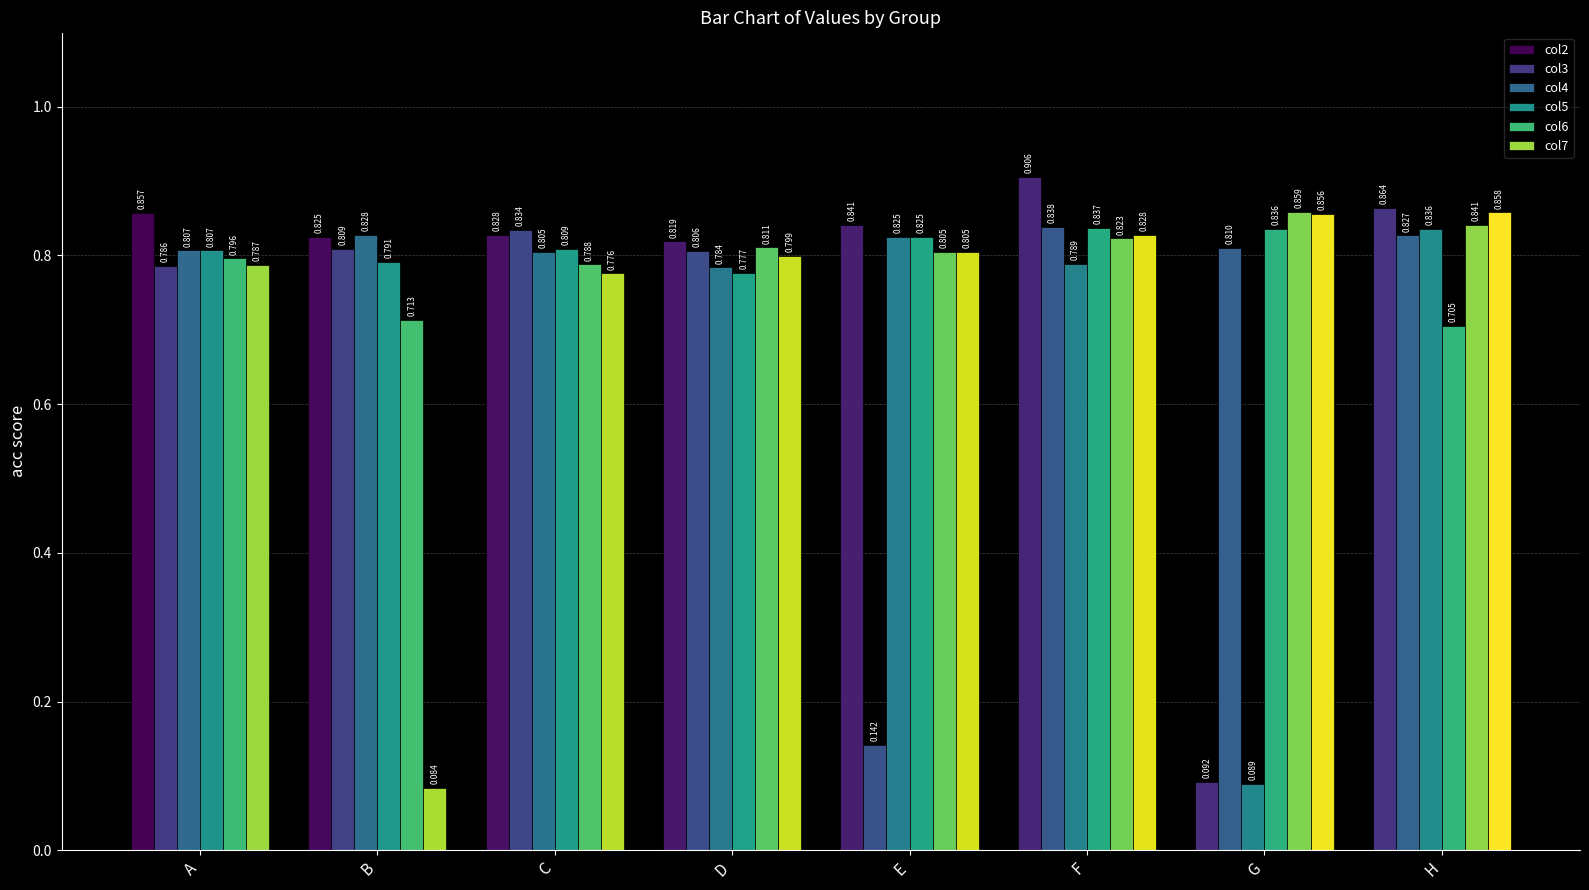

True or false: col6 has a value of 0.2 at G.

False